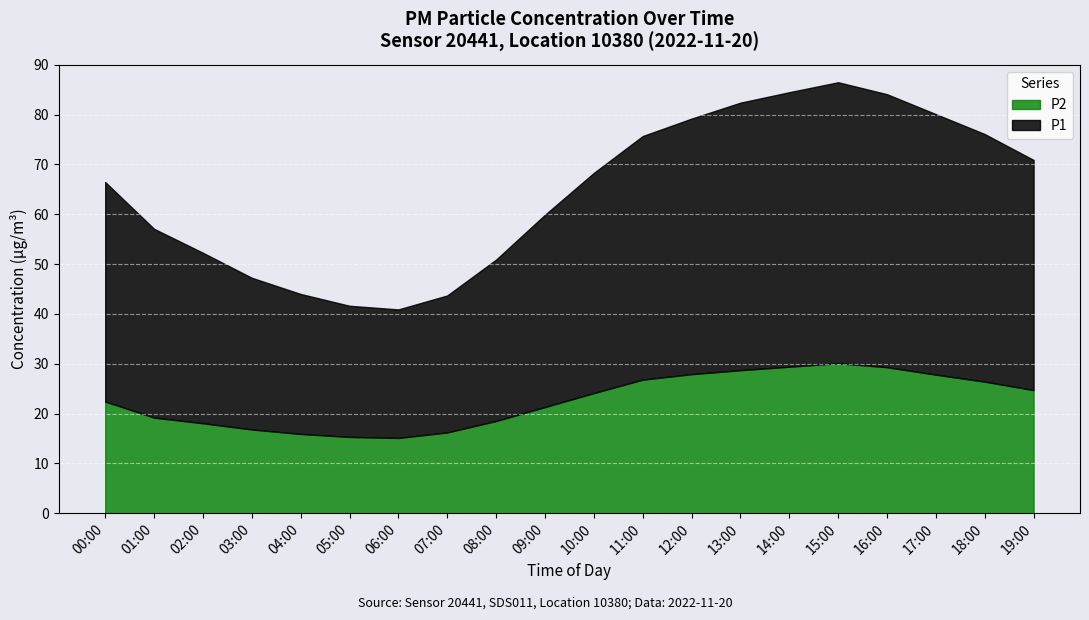

What is the sum of the P2 values at 14:00 and 13:00?

58.1